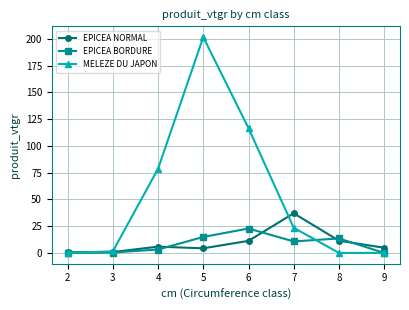

What is the spread (max minus min) of values at 4?

75.5